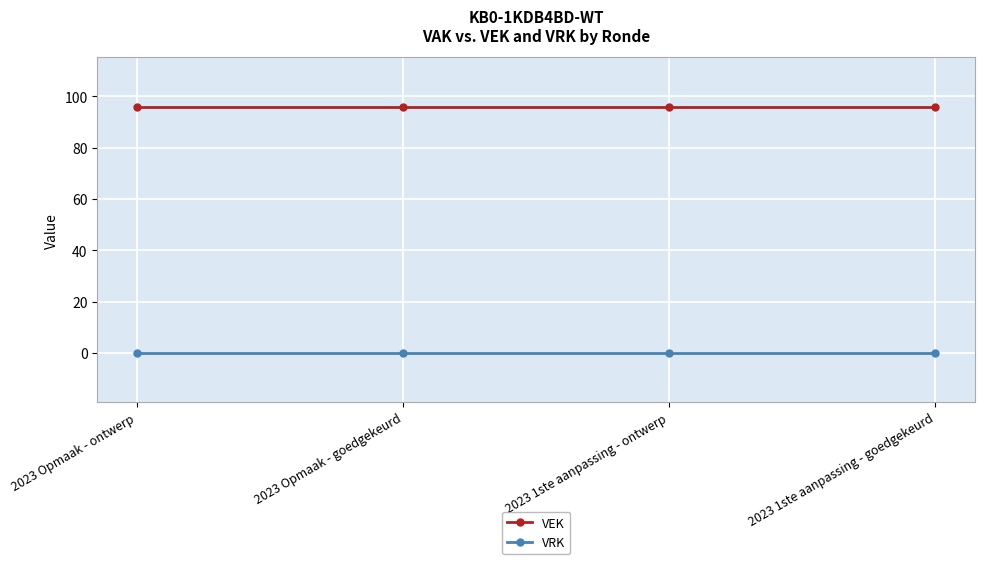

What is the spread (max minus min) of values at 2023 Opmaak - goedgekeurd?

96